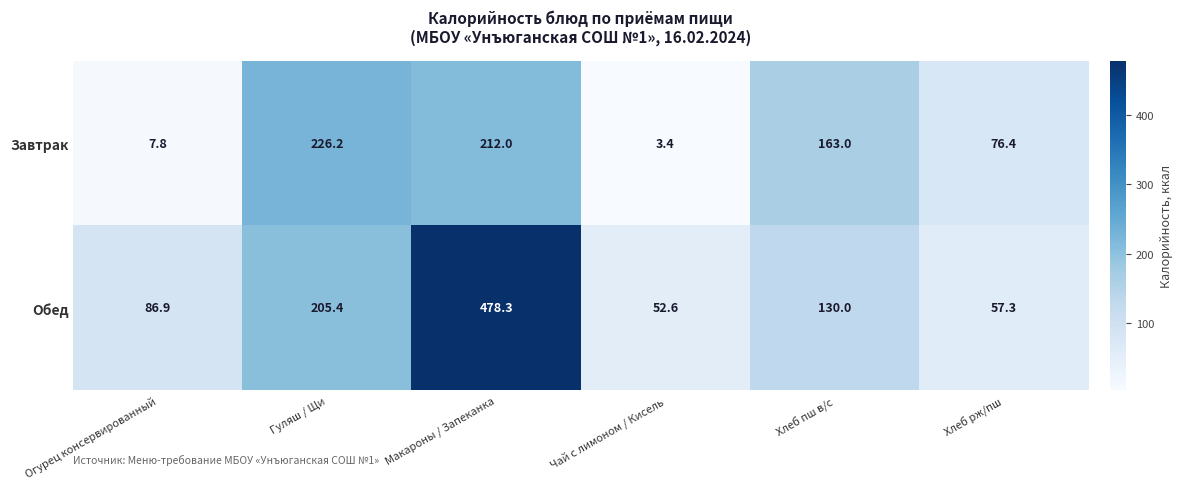

What is the difference between the maximum and minimum values in the Обед series?

425.7